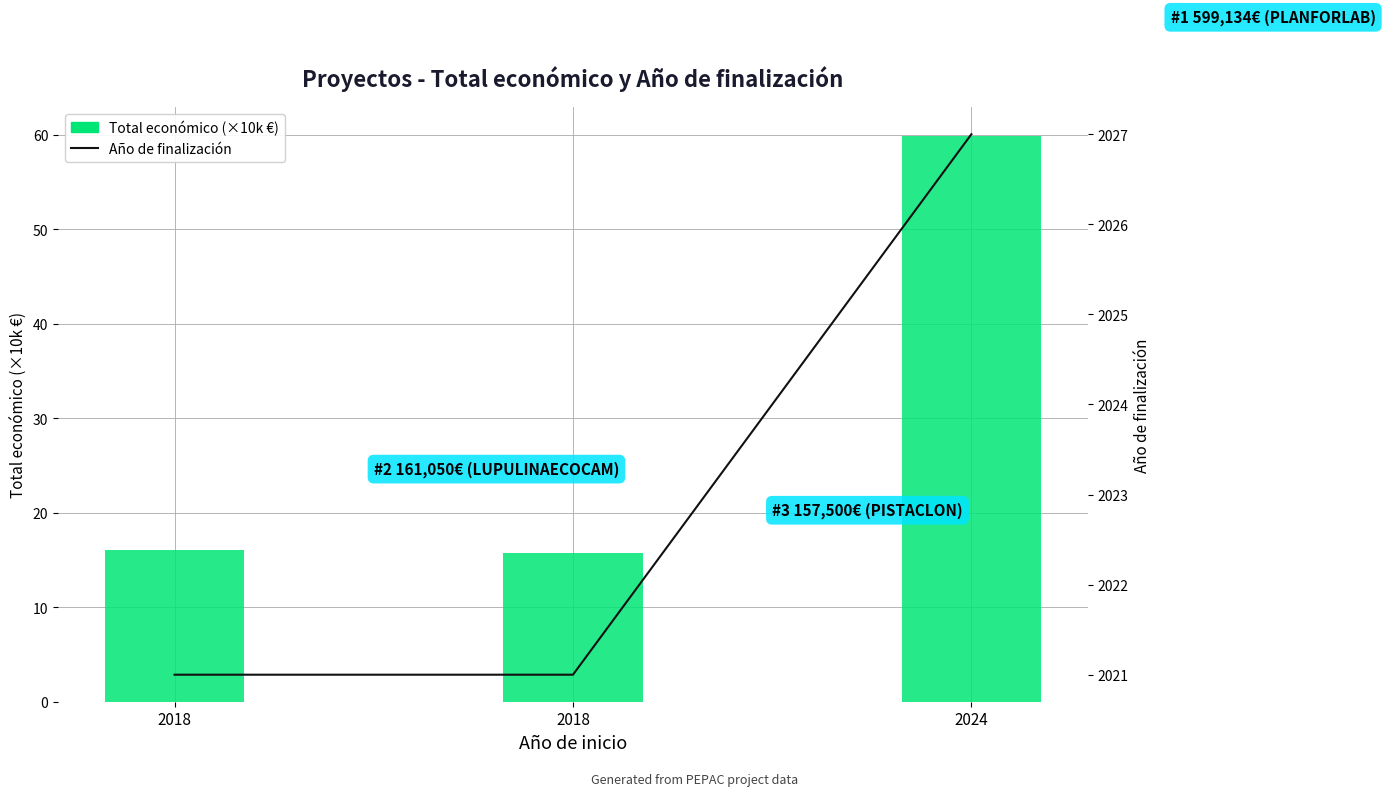

At which category does the chart reach its minimum across all series?

2018